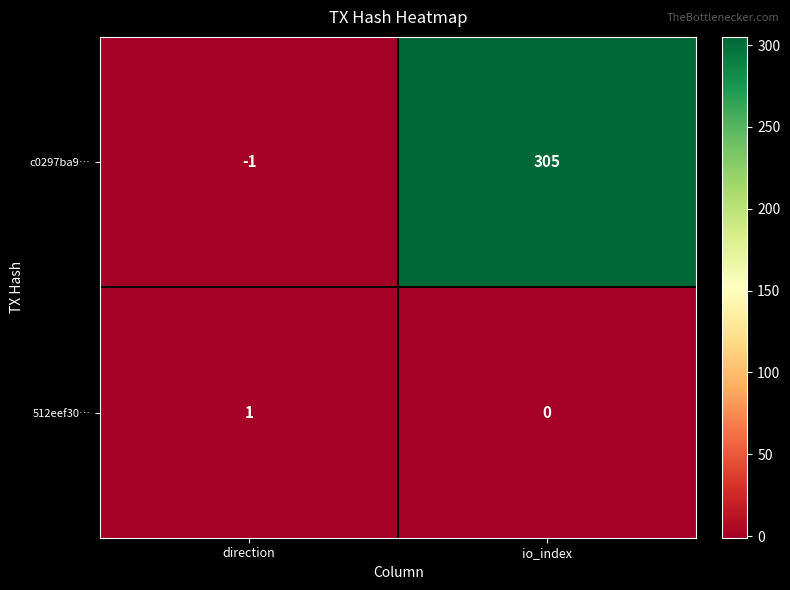

Is it true that c0297ba9… equals -1 at direction?

True